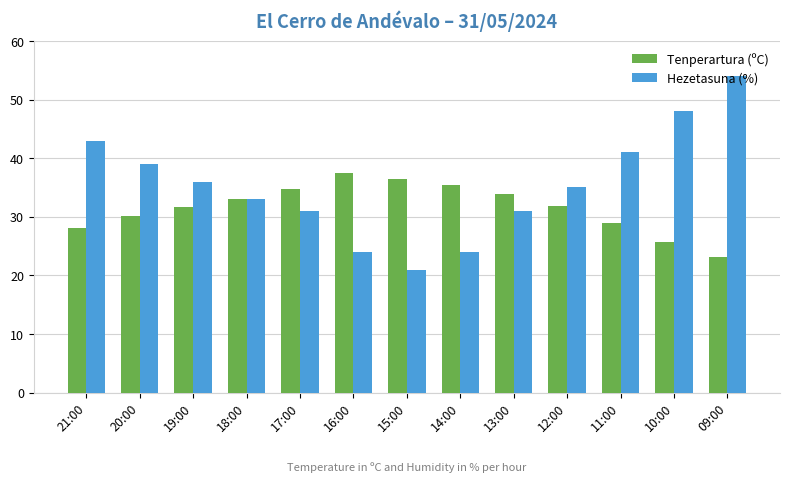

What is the difference between the Hezetasuna (%) values at 18:00 and 14:00?

9.0